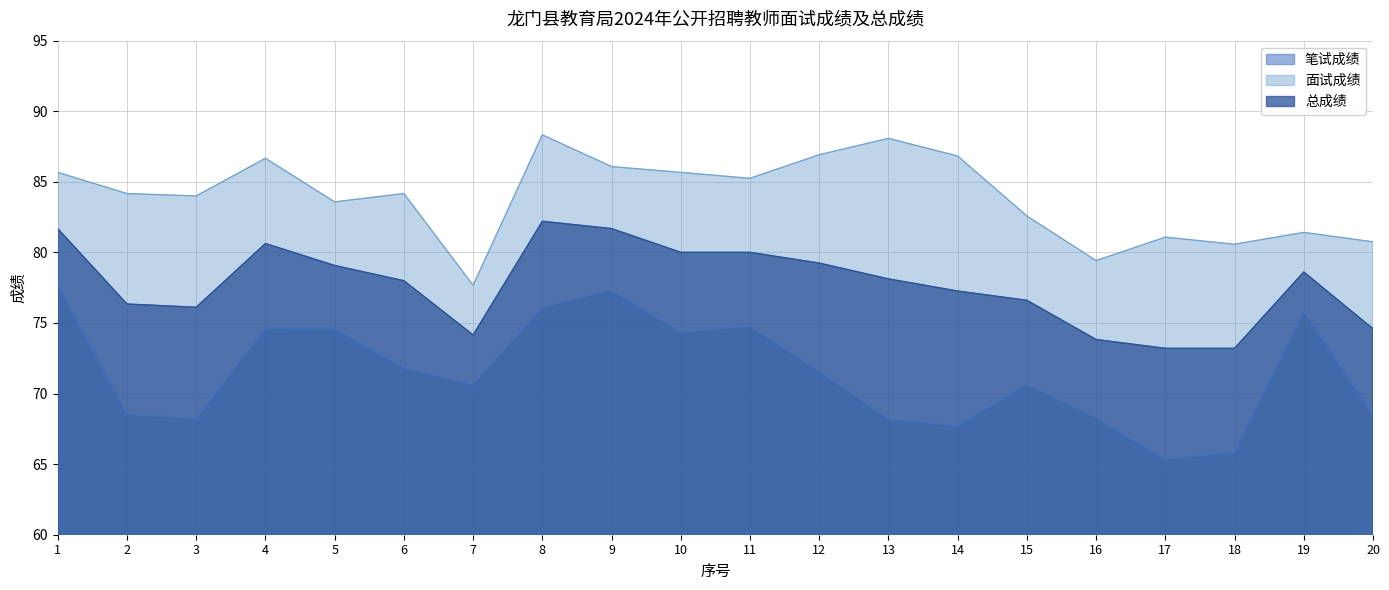

Is the value of 总成绩 at 11 greater than the value of 笔试成绩 at 11?

Yes